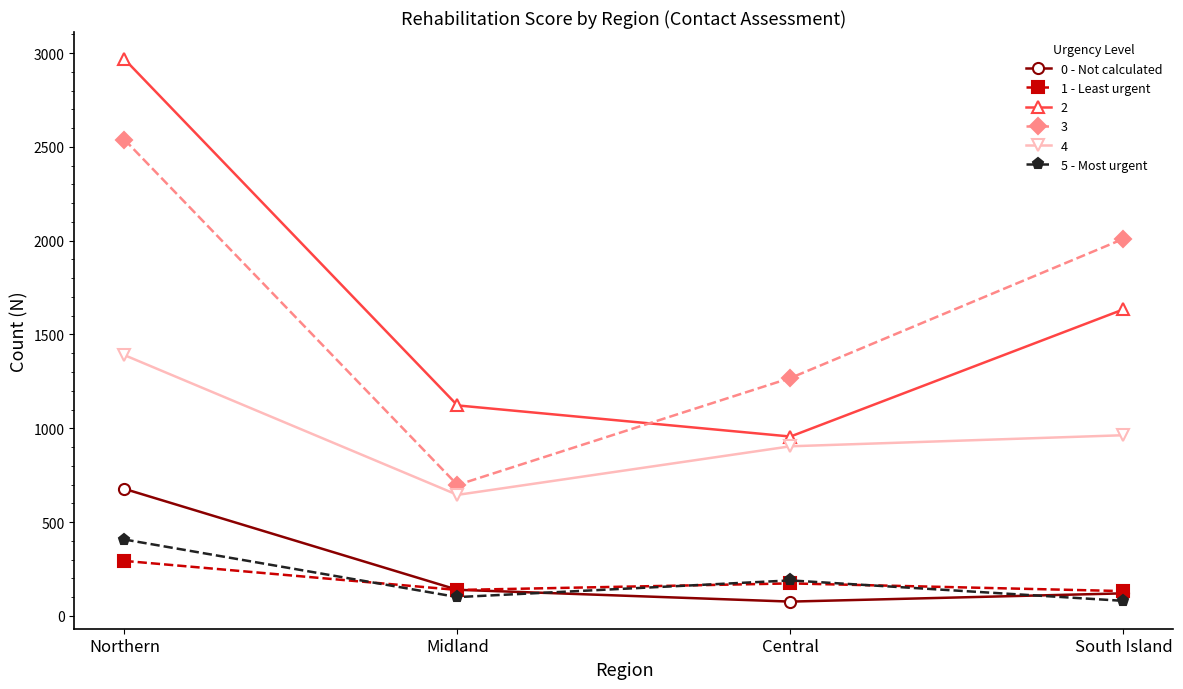

True or false: 5 - Most urgent has more than 1 points higher than both neighbors.

False